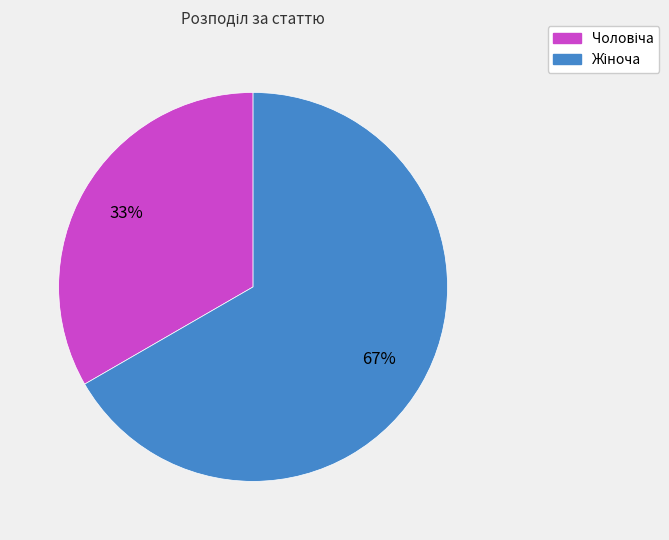

Does any single category account for the majority?

Yes